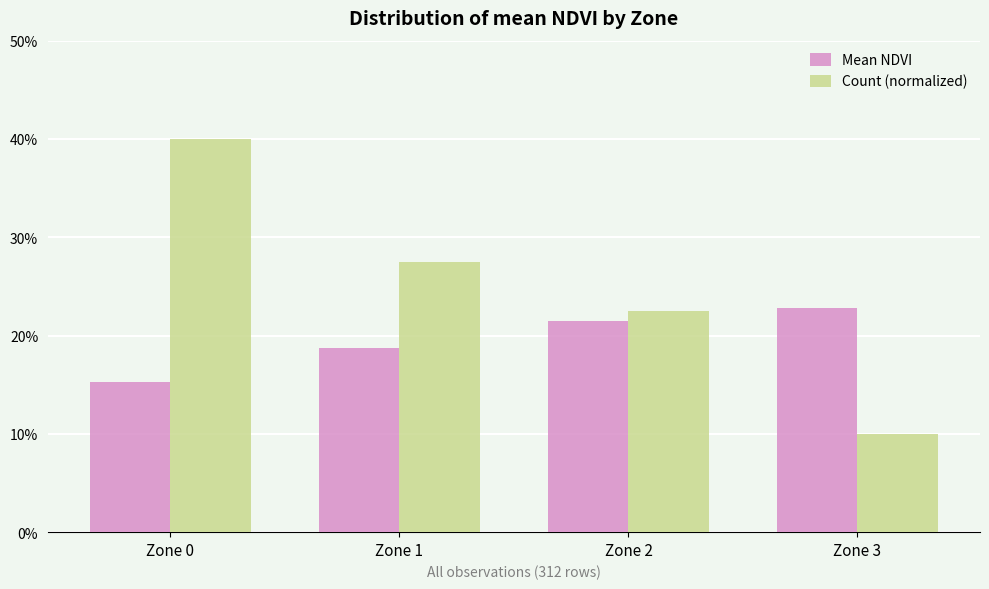

Which series has the widest spread of values?

Count (normalized)